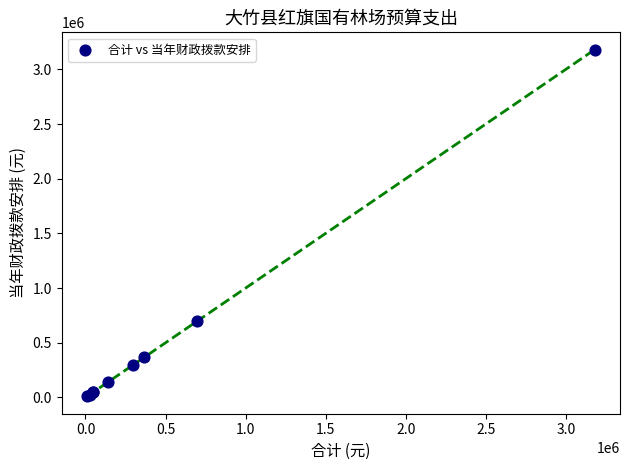

What Y value in the scatter plot is closest to 1594690?

694620